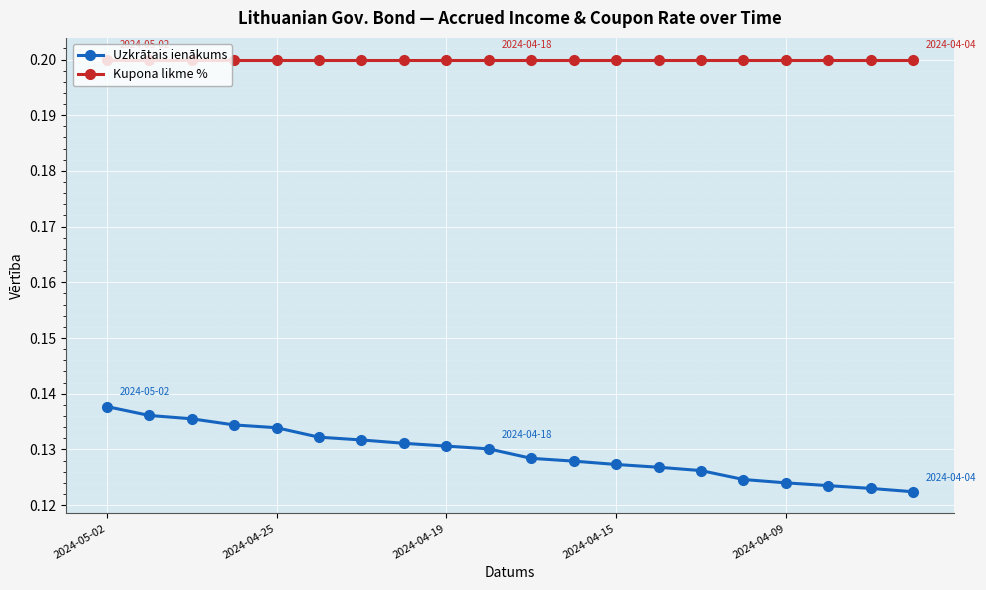

List the series in order of their overall mean, lowest first.

Uzkrātais ienākums, Kupona likme %